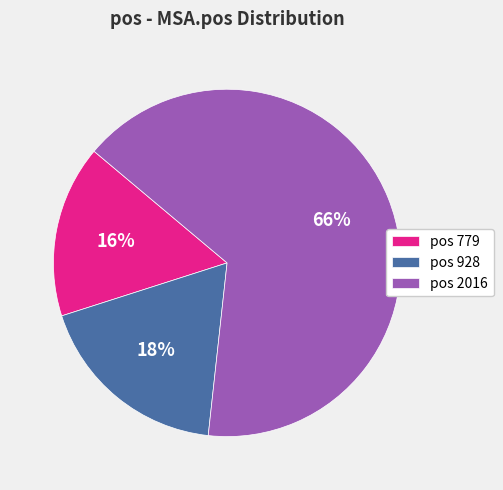

Is there any slice that represents more than half of the pie?

Yes